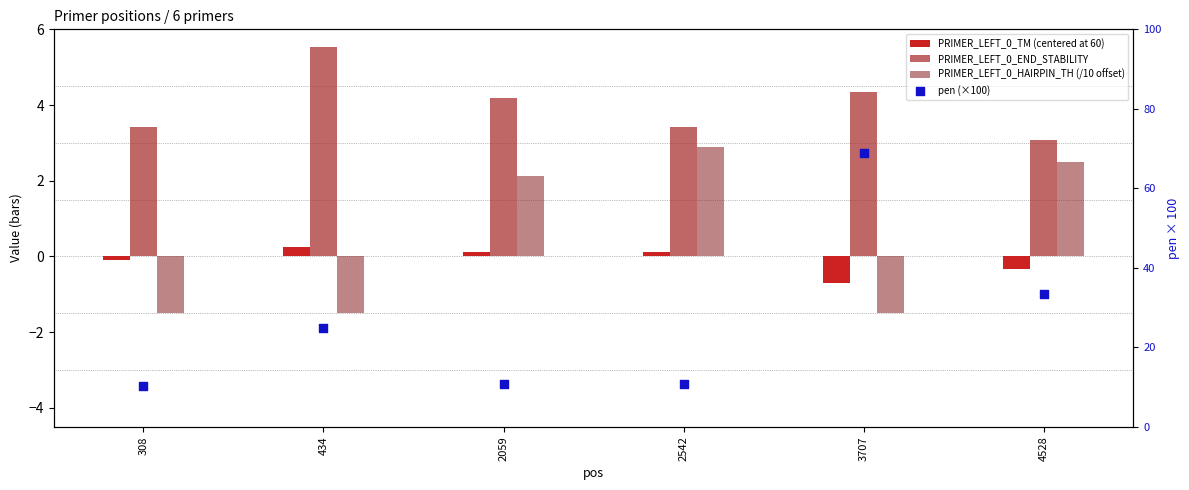

What is the total value across all series at 2059?

17.3